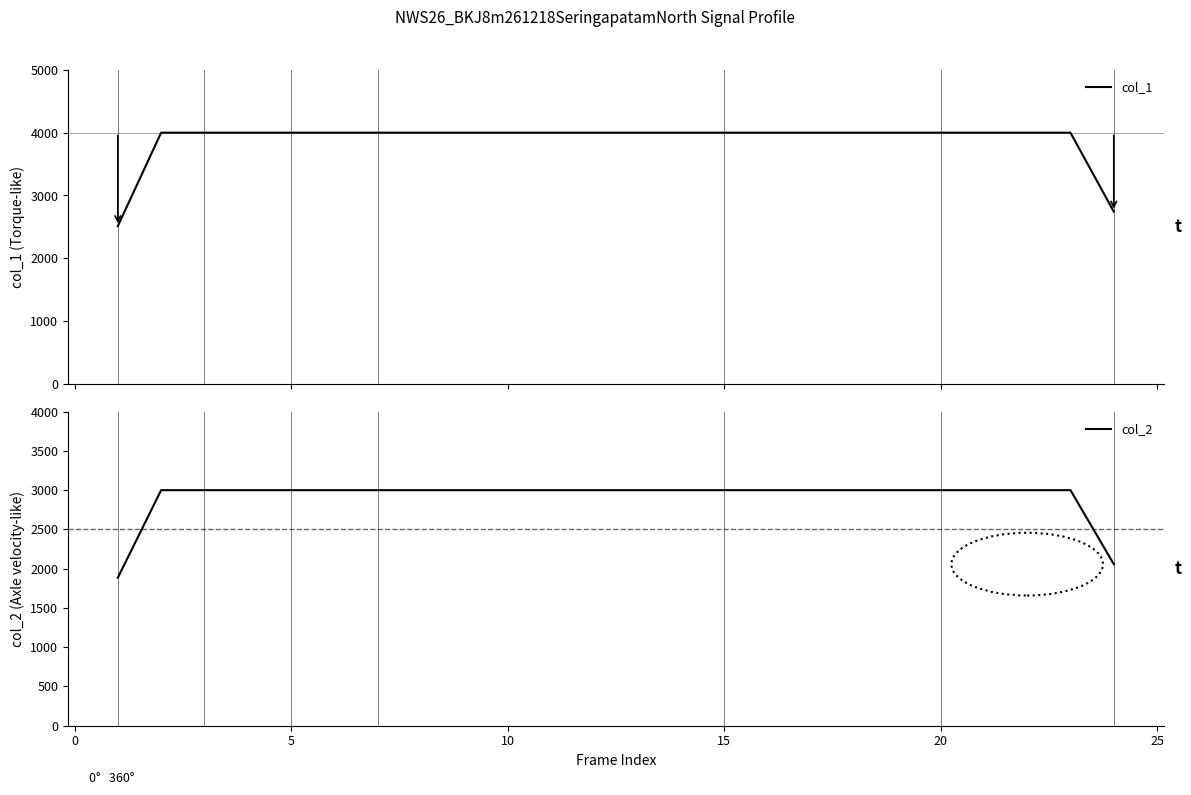

What are all the series names shown in the legend?

col_1, col_2